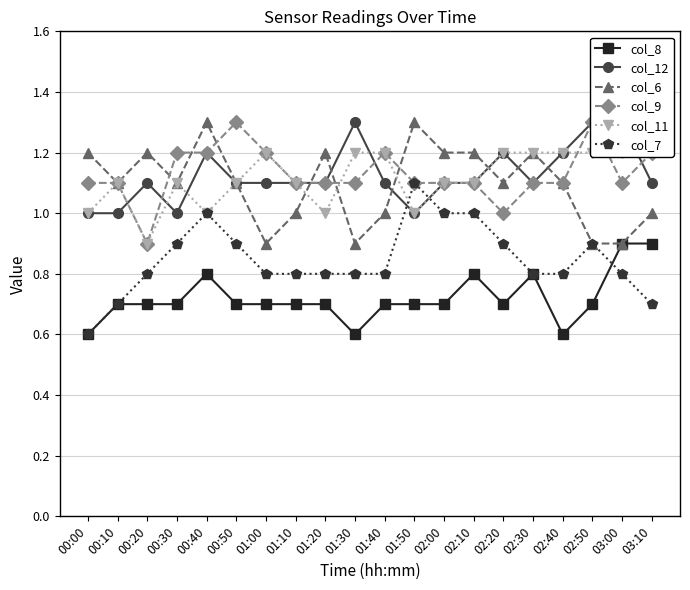

What is the lowest value of the col_8 series?

0.6